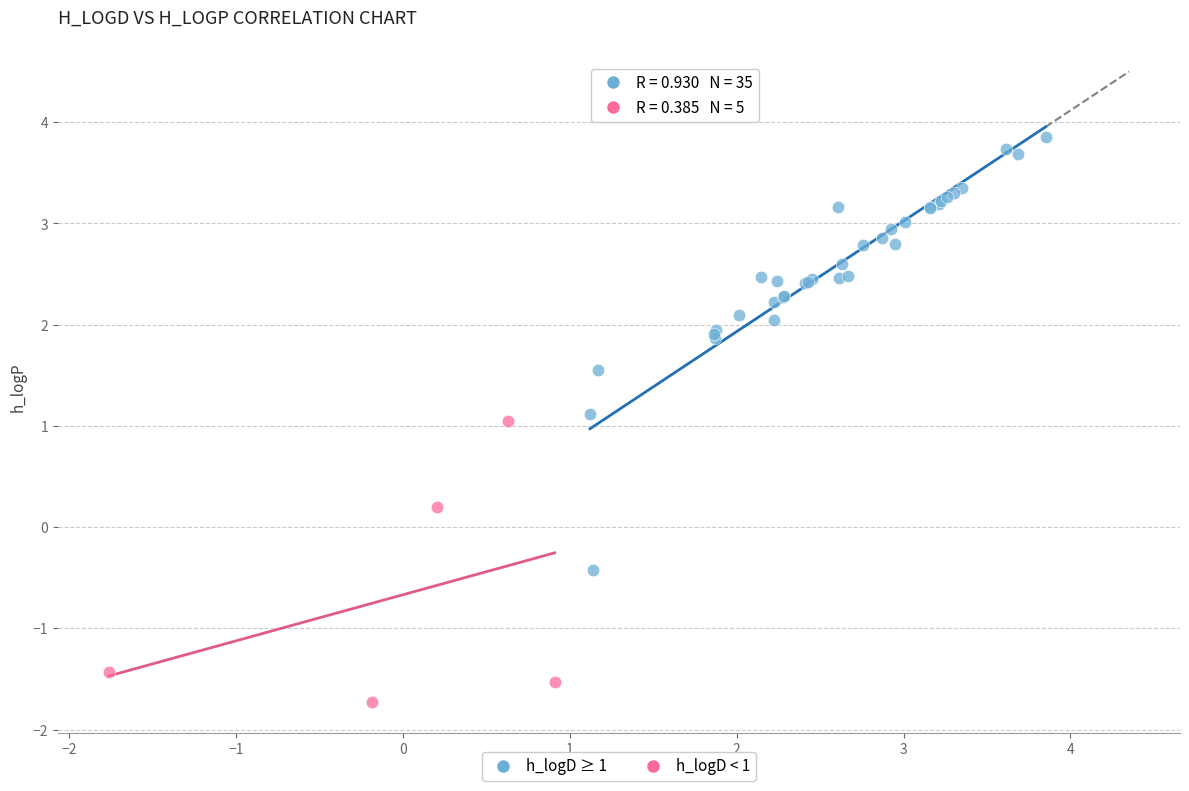

Which series contains the highest Y value?

h_logD ≥ 1